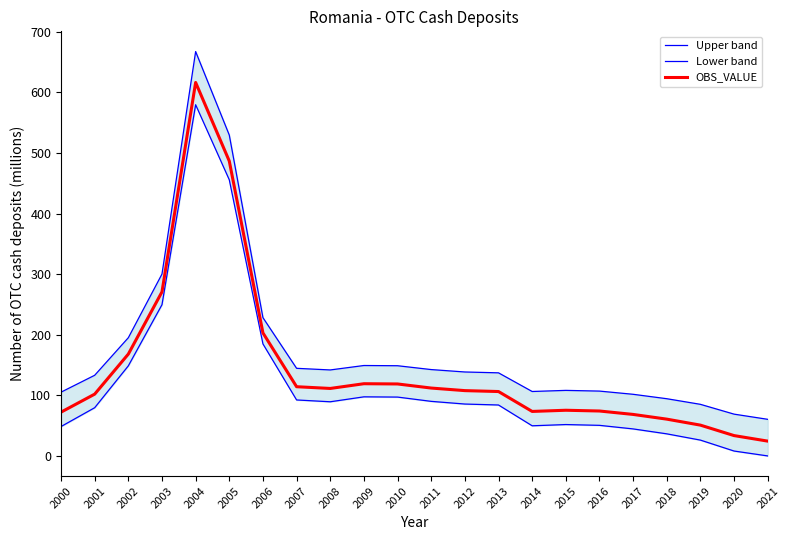

True or false: Upper band and Lower band cross at least once.

False